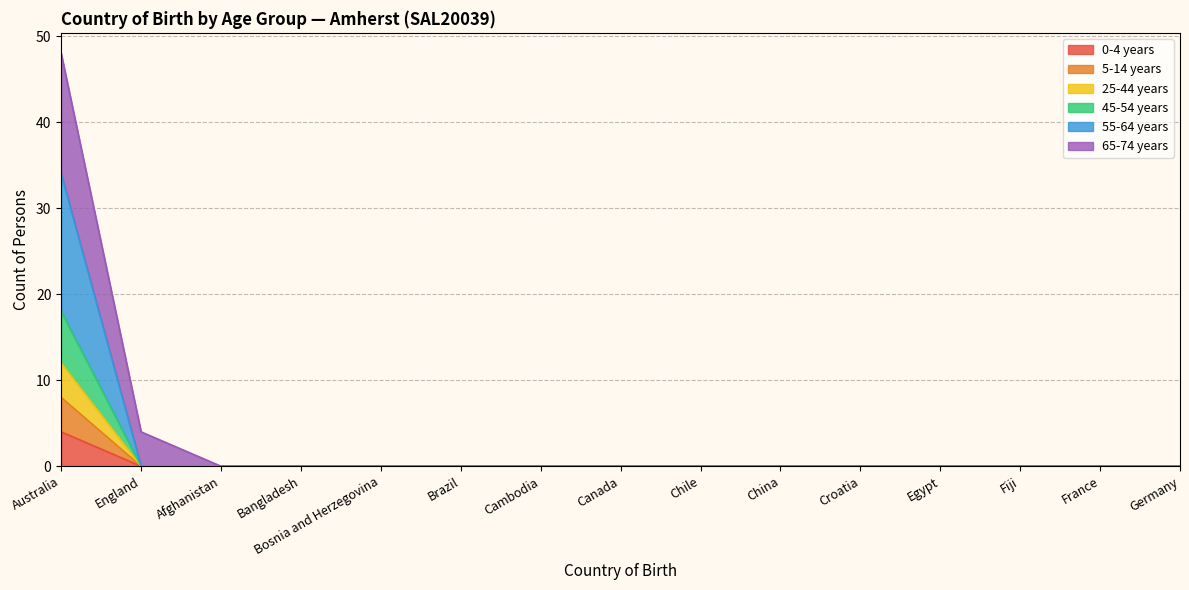

At how many categories does at least one series exceed 34?

1